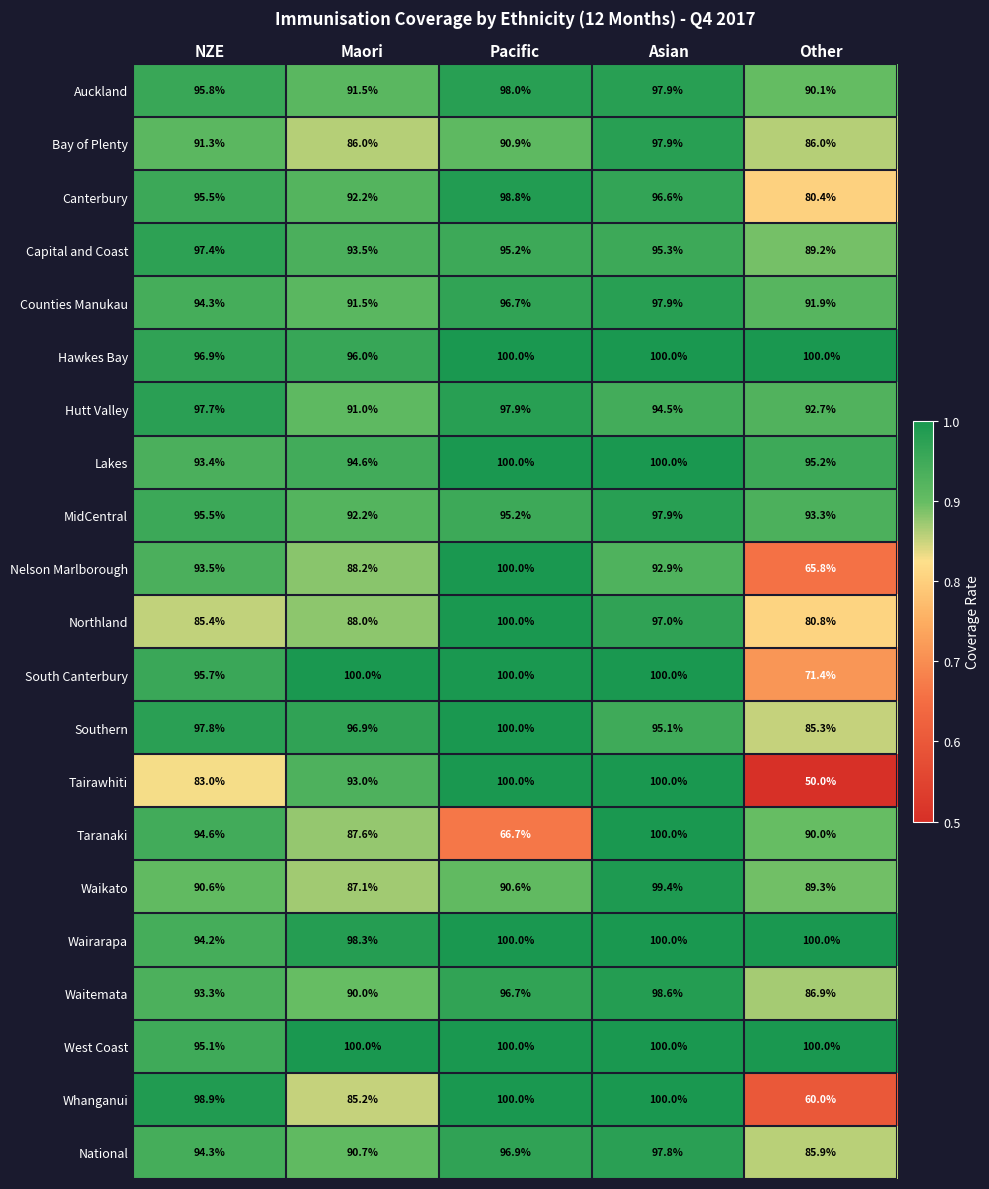

The Wairarapa series shows 100.0 at Pacific. True or false?

True